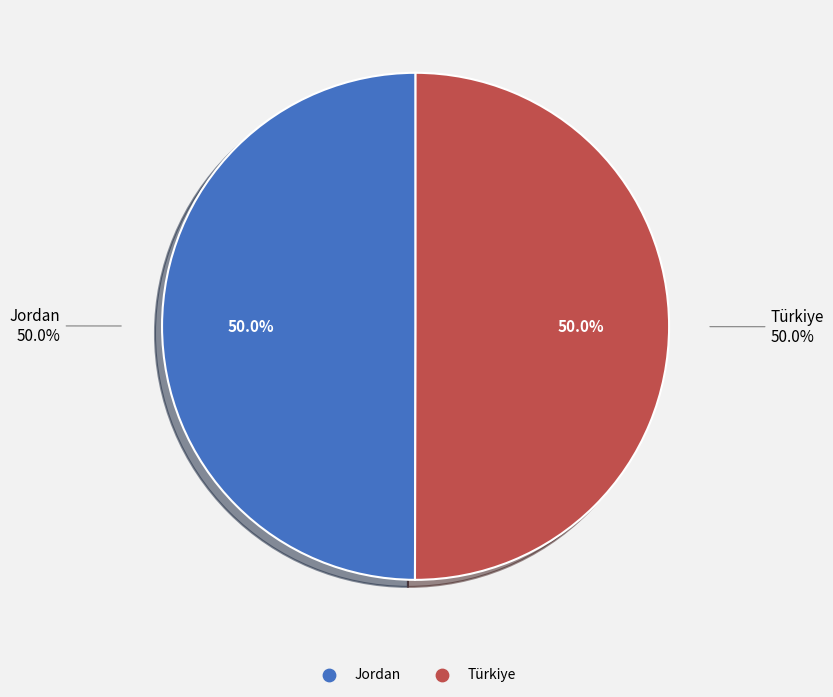

To the nearest percent, what portion does Jordan represent?

50%